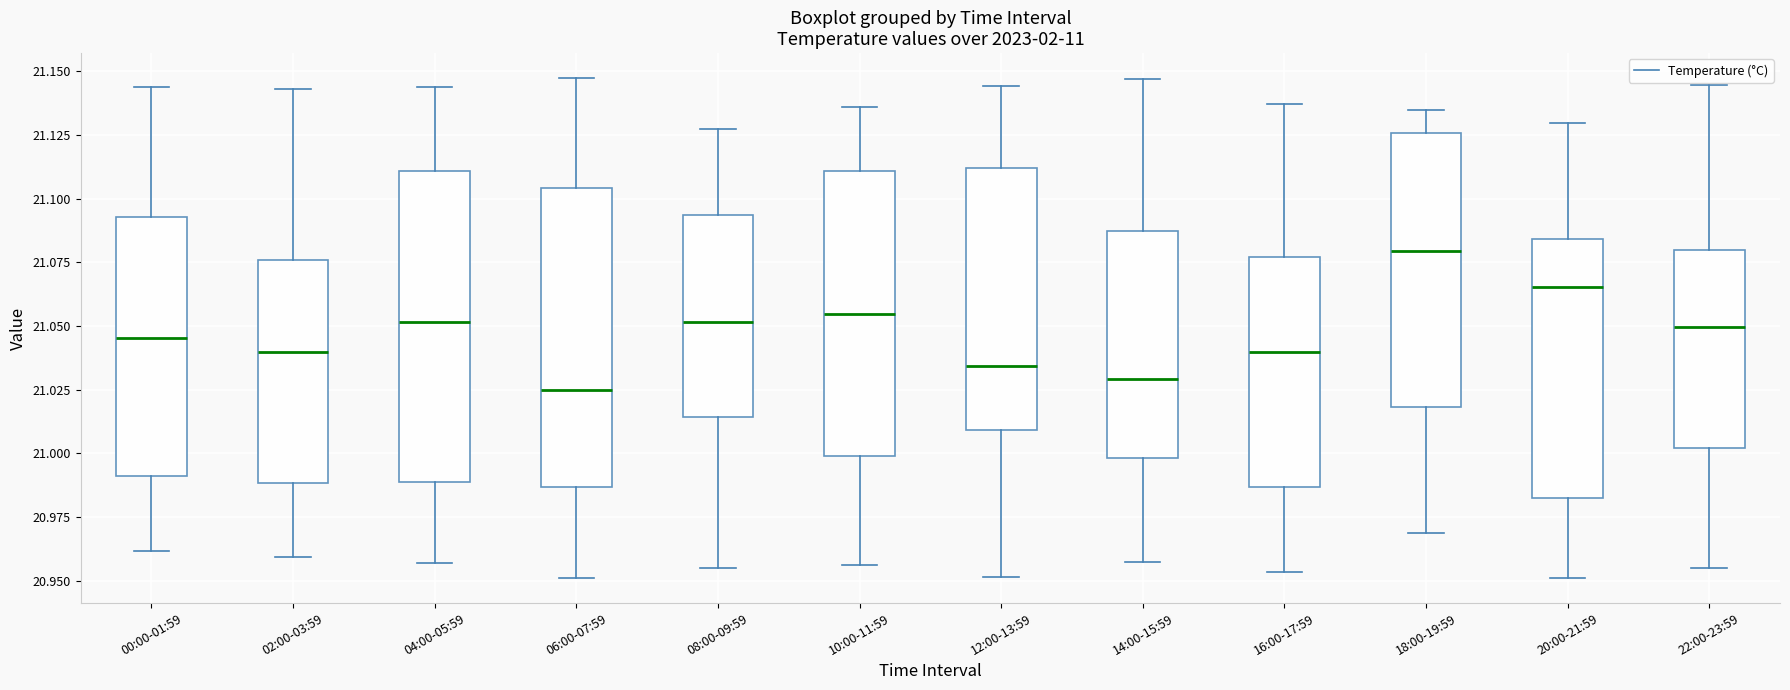

Reading left to right, read every box against the y-axis: the position of its median line, the range the box covers, and the ends of its whiskers. The values are not printed on the chart, so give them approximately, as read against the axis.

00:00-01:59: median 21.045, box 20.990 to 21.095, whiskers 20.960 to 21.145
02:00-03:59: median 21.040, box 20.990 to 21.075, whiskers 20.960 to 21.145
04:00-05:59: median 21.050, box 20.990 to 21.110, whiskers 20.955 to 21.145
06:00-07:59: median 21.025, box 20.985 to 21.105, whiskers 20.950 to 21.145
08:00-09:59: median 21.050, box 21.015 to 21.095, whiskers 20.955 to 21.125
10:00-11:59: median 21.055, box 21.000 to 21.110, whiskers 20.955 to 21.135
12:00-13:59: median 21.035, box 21.010 to 21.110, whiskers 20.950 to 21.145
14:00-15:59: median 21.030, box 21.000 to 21.085, whiskers 20.955 to 21.145
16:00-17:59: median 21.040, box 20.985 to 21.075, whiskers 20.955 to 21.135
18:00-19:59: median 21.080, box 21.020 to 21.125, whiskers 20.970 to 21.135
20:00-21:59: median 21.065, box 20.980 to 21.085, whiskers 20.950 to 21.130
22:00-23:59: median 21.050, box 21.000 to 21.080, whiskers 20.955 to 21.145